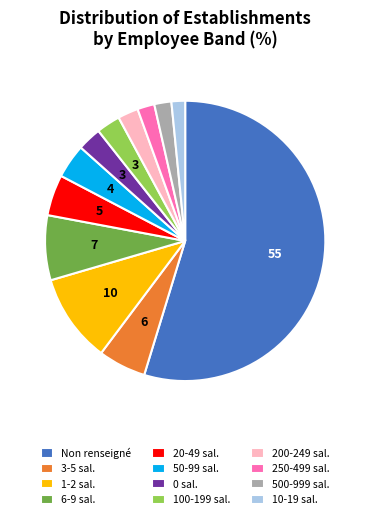

Which has a higher value, 10-19 sal. or 3-5 sal.?

3-5 sal.